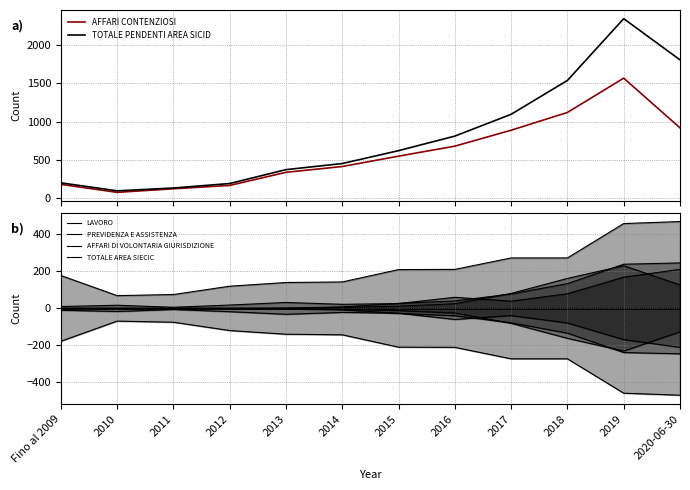

Where is the first local maximum for TOTALE PENDENTI AREA SICID?

2019